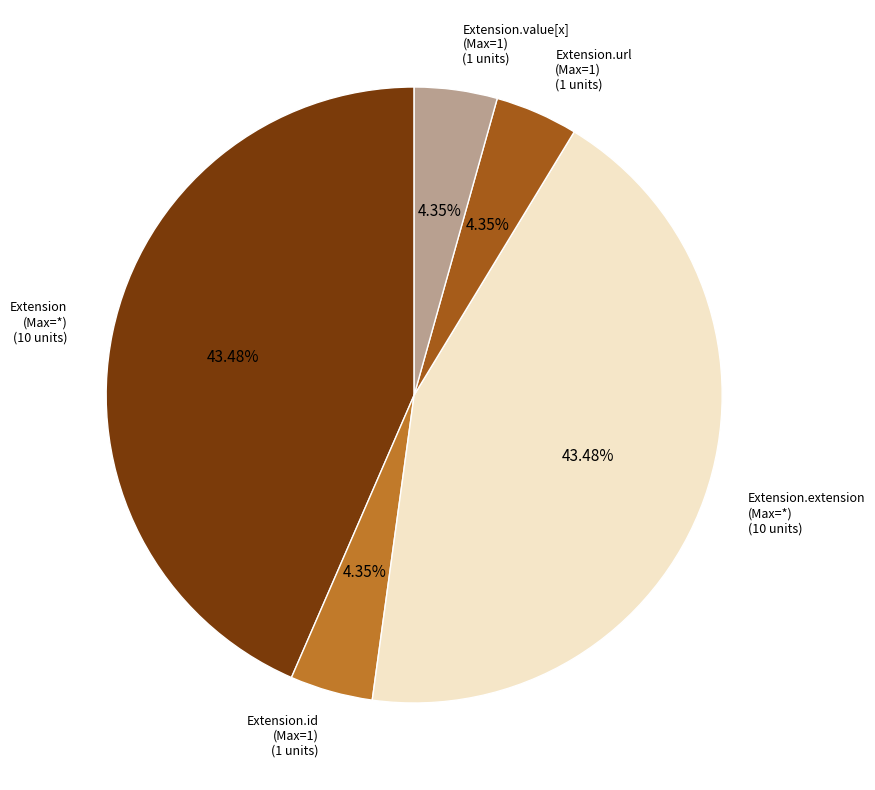

Is there any slice that represents more than half of the pie?

No